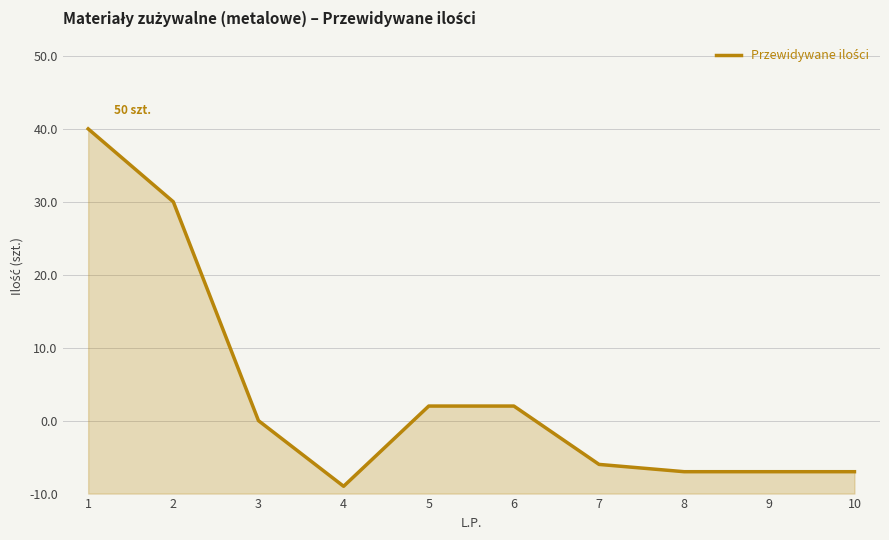

Where is the first local minimum?

4